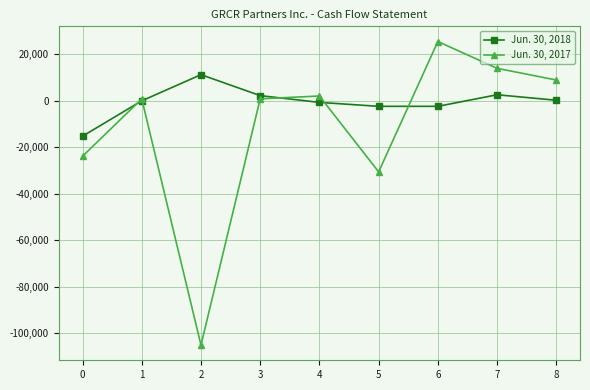

The value of Jun. 30, 2017 at 8 is 8943. True or false?

True